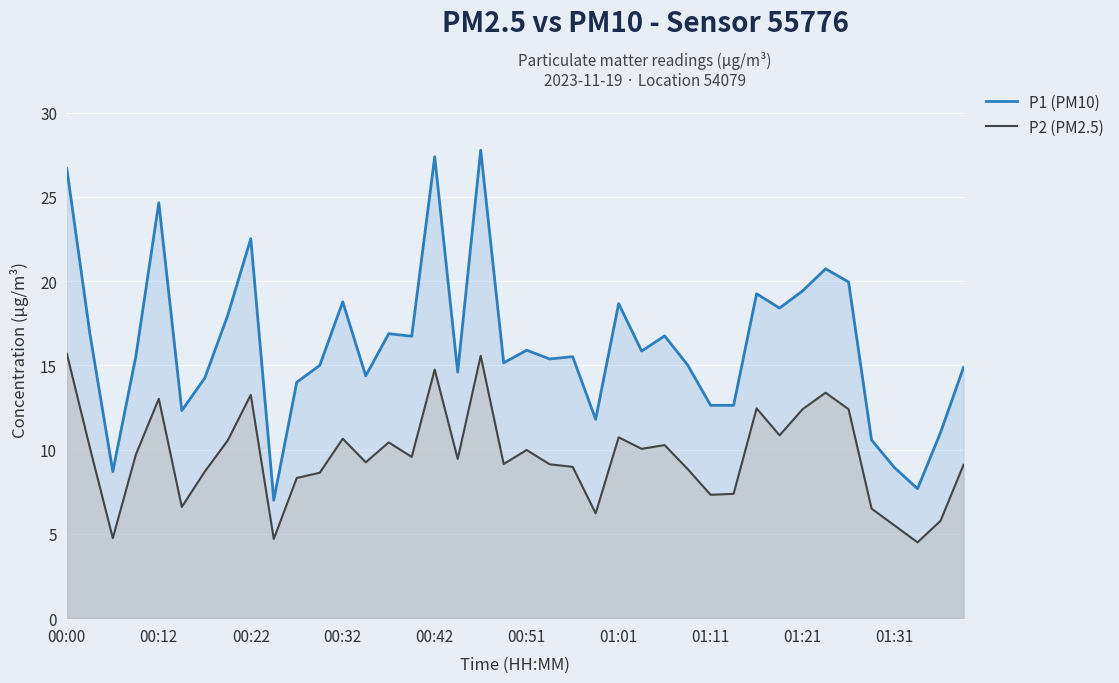

What is the sum of the P1 (PM10) values at 13 and 11?

29.4